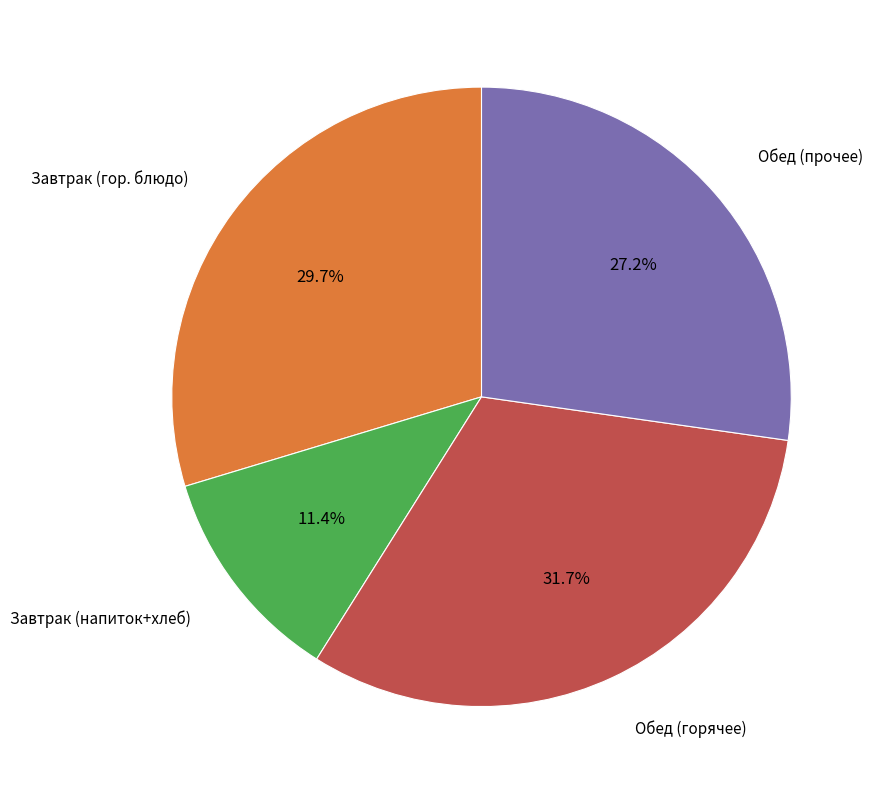

Does any single category account for the majority?

No